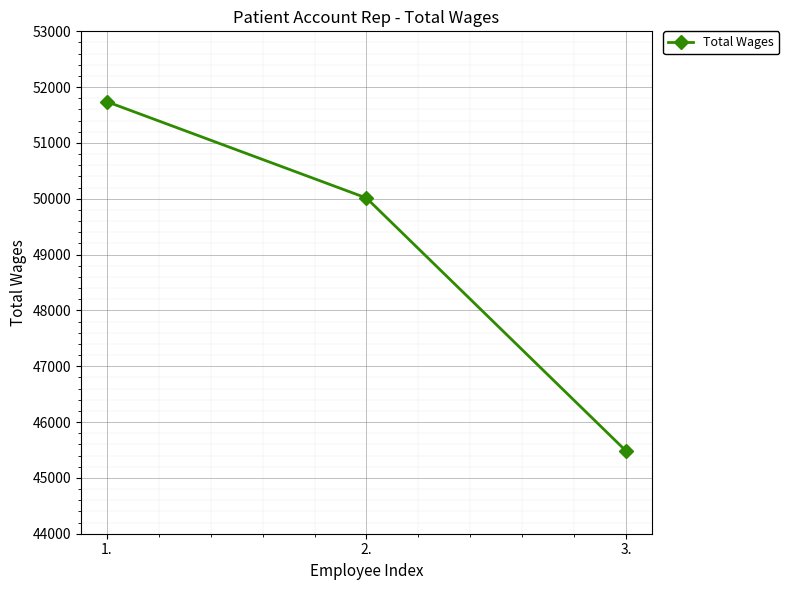

What is the difference between the values at 2. and 3.?

4529